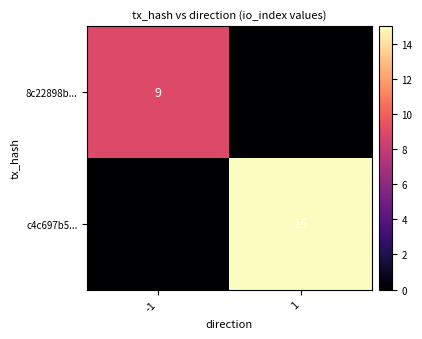

Is the value of c4c697b5... at 1 greater than the value of 8c22898b... at -1?

Yes